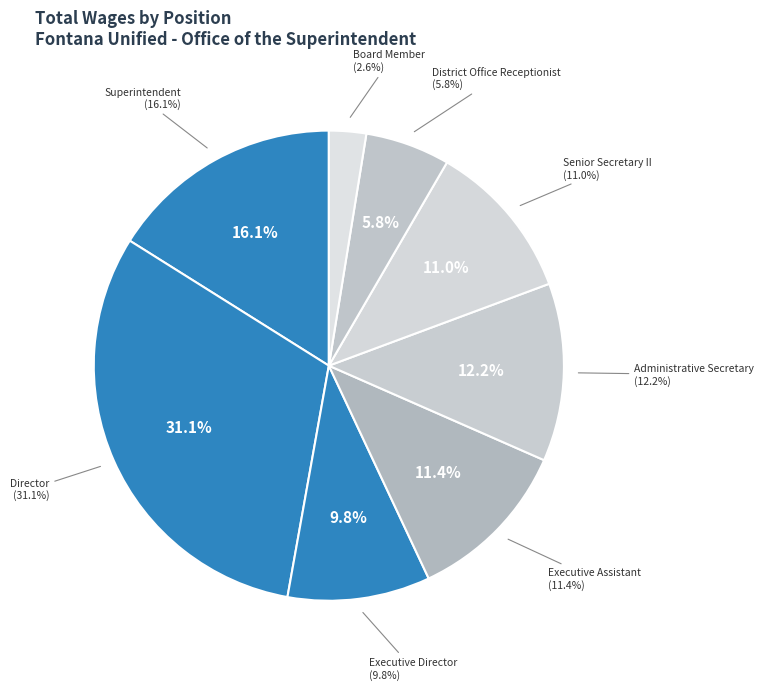

The Board Member slice represents 1% of the pie. True or false?

False